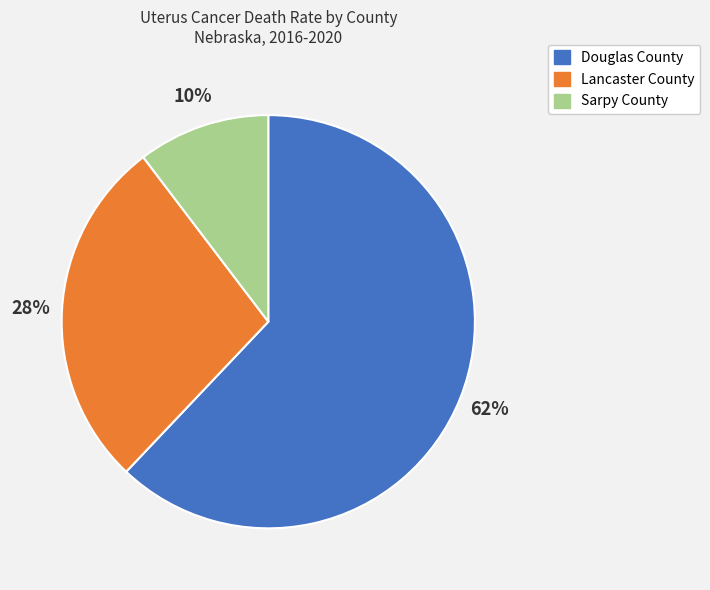

Between Lancaster County and Douglas County, which is larger?

Douglas County